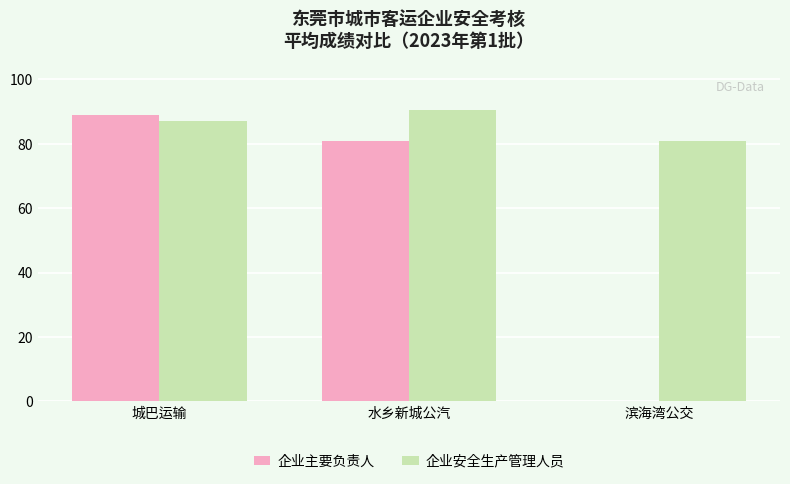

Which series changed the most between 水乡新城公汽 and 滨海湾公交?

企业主要负责人